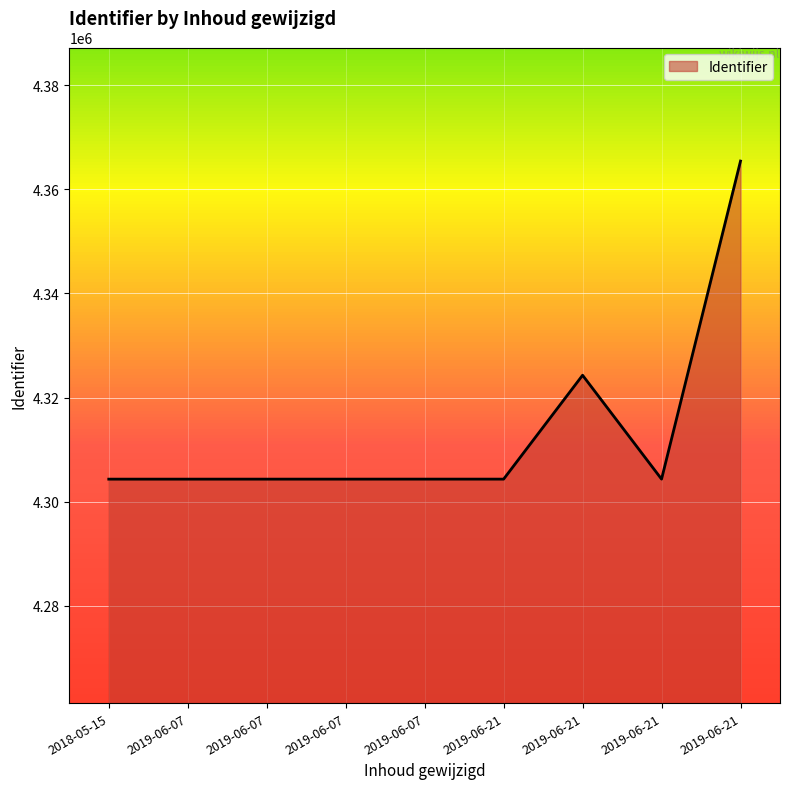

What is the value of the 7th point from the left?

4304314